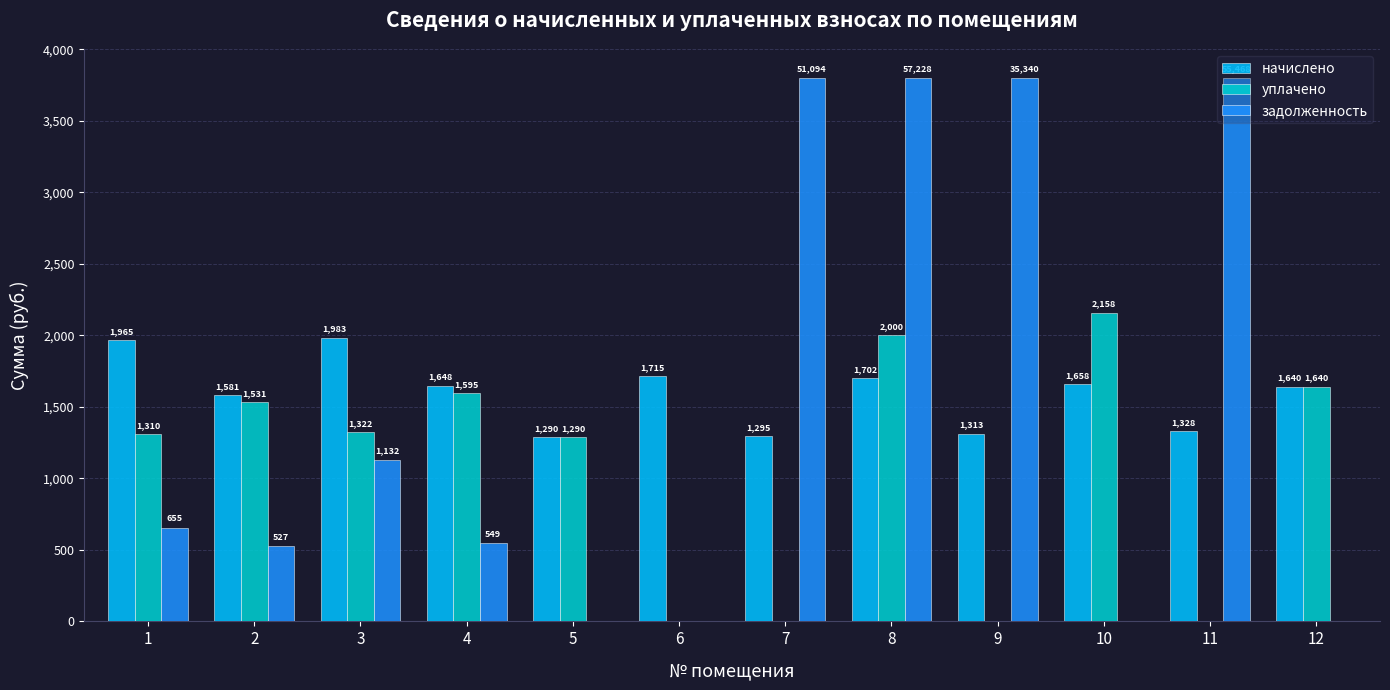

What is the greatest value displayed?

3800.0